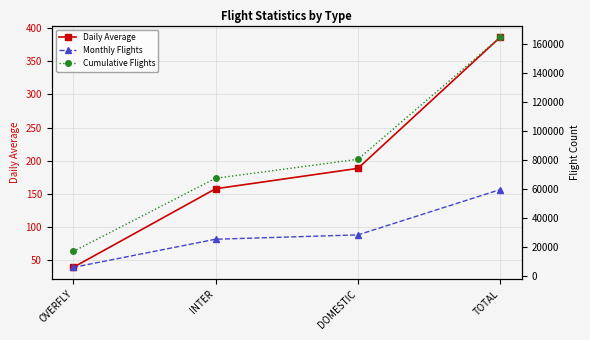

True or false: Monthly Flights and Daily Average intersect in this chart.

False